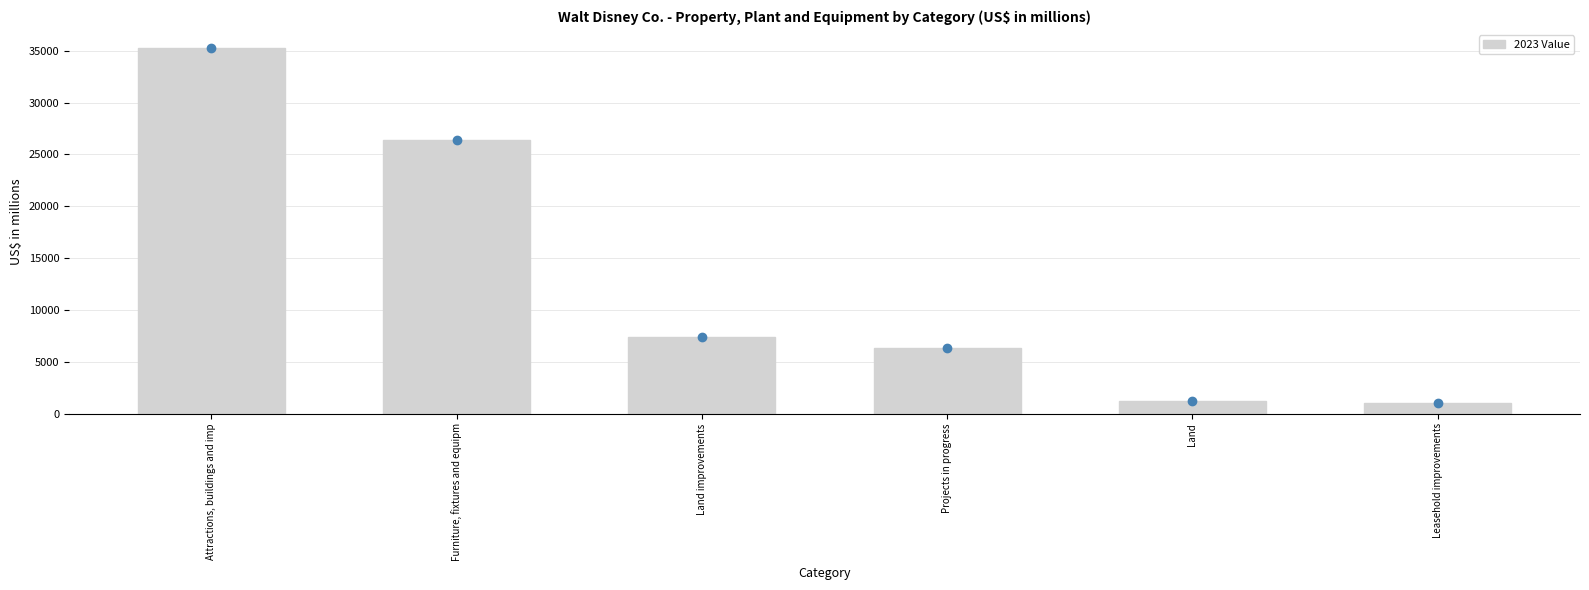

At which label does the data first exceed 7419?

Attractions, buildings and imp